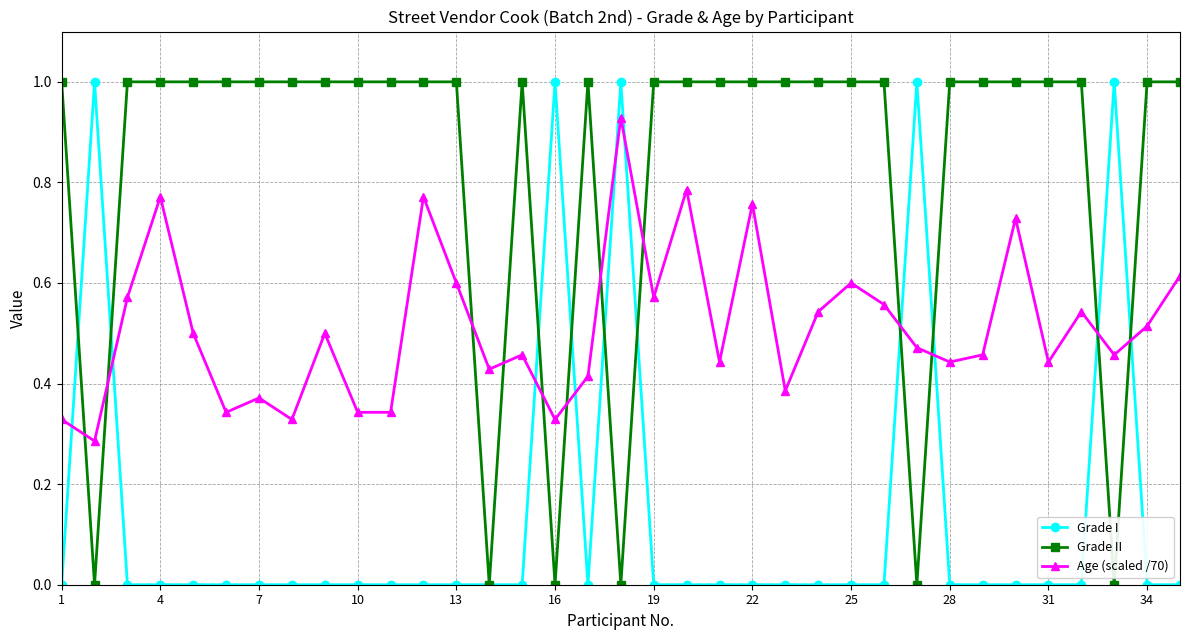

What is the value of the Grade II point at the 6th from the left?

1.0